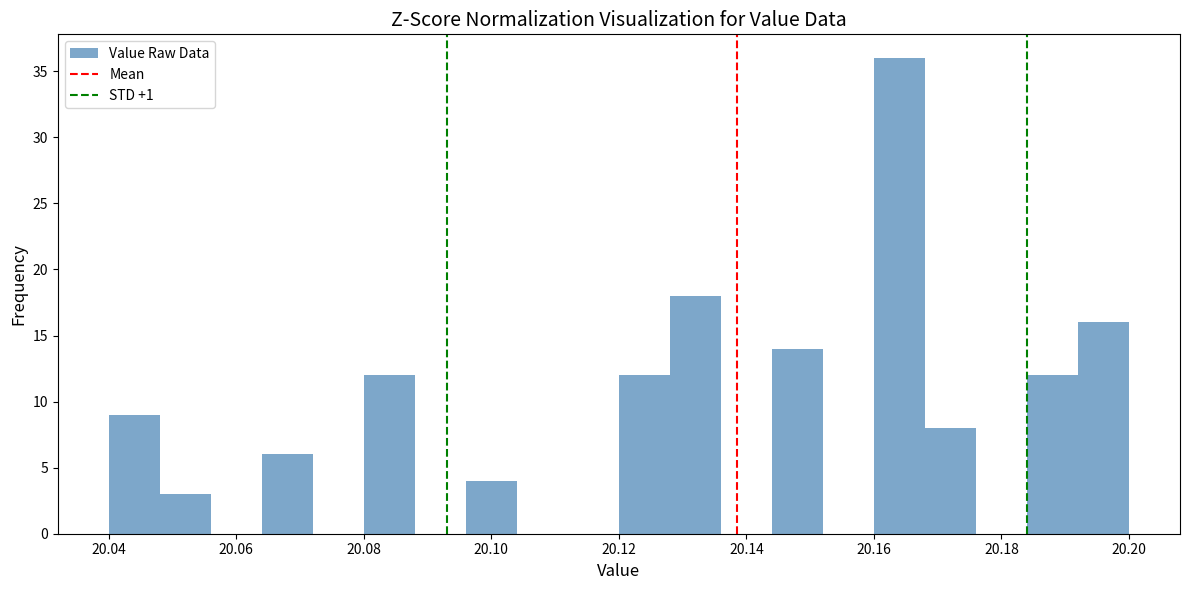

How tall is the bar that spans 20.048 to 20.056 on the x-axis? The values are not printed on the chart, so give them approximately, as read against the axis.

3